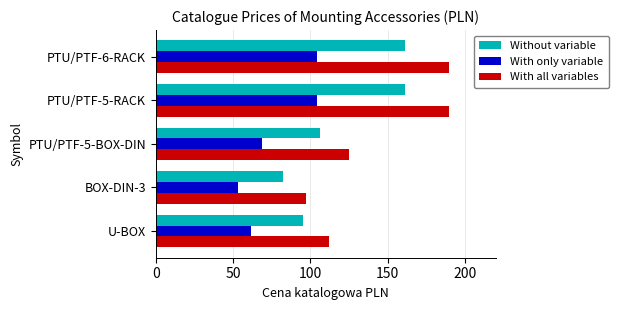

At which label is With only variable closest to 78?

PTU/PTF-5-BOX-DIN